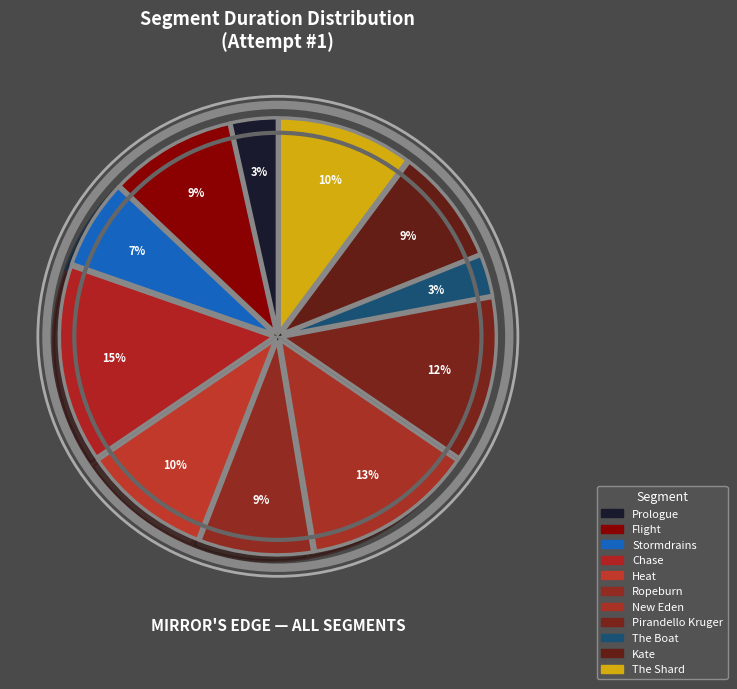

How many slices are in this pie chart?

11